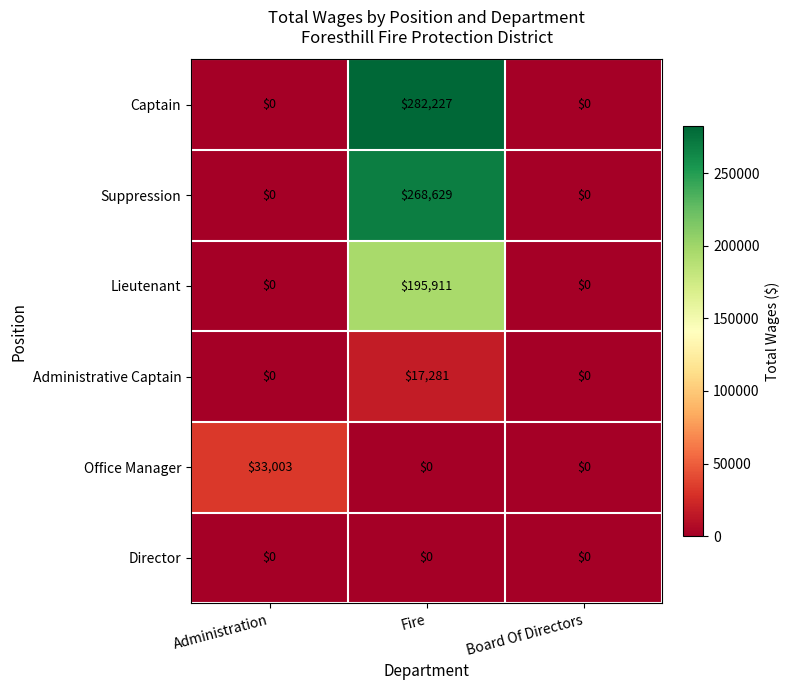

What is the average value of the Suppression series?

89543